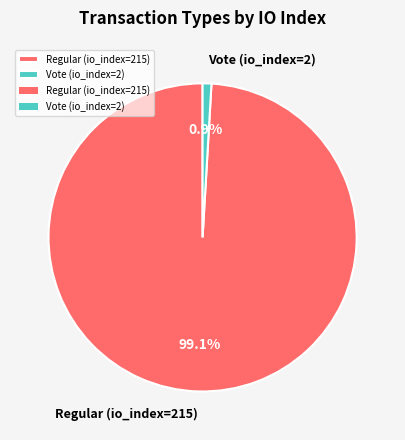

Is there a majority slice in this chart?

Yes